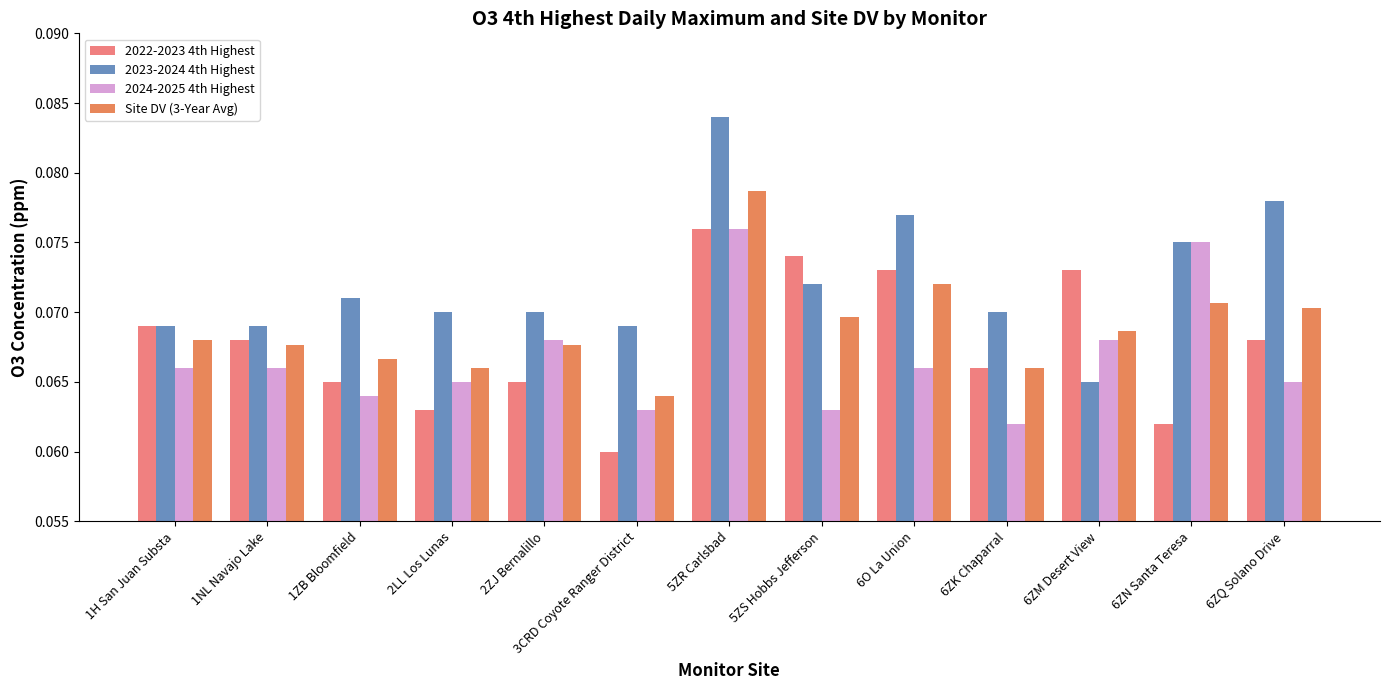

What is the minimum value shown in the chart?

0.1